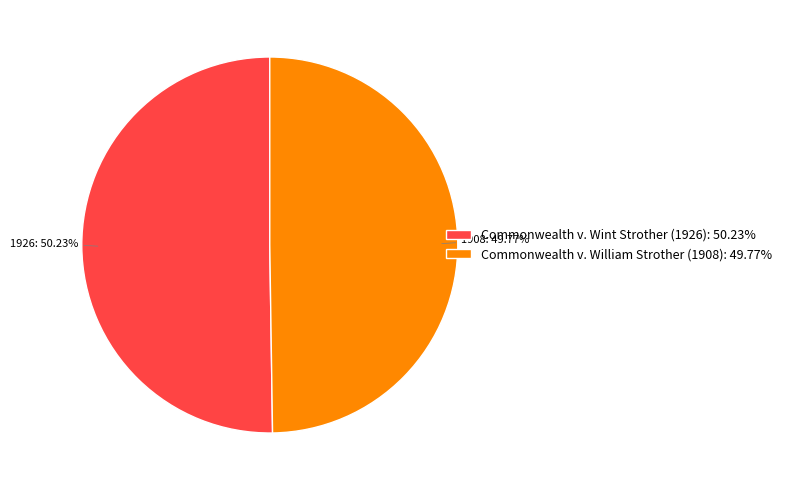

Approximately how many times larger is the value at Commonwealth v. William Strother (1908) compared to Commonwealth v. Wint Strother (1926)?

1.0